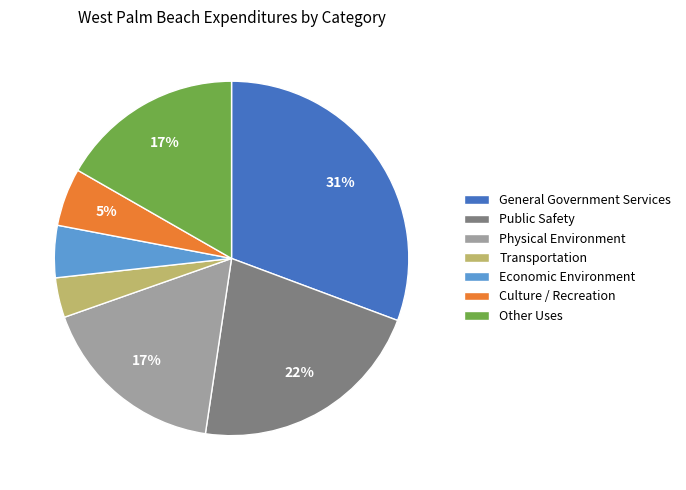

How many segments does this pie chart have?

7